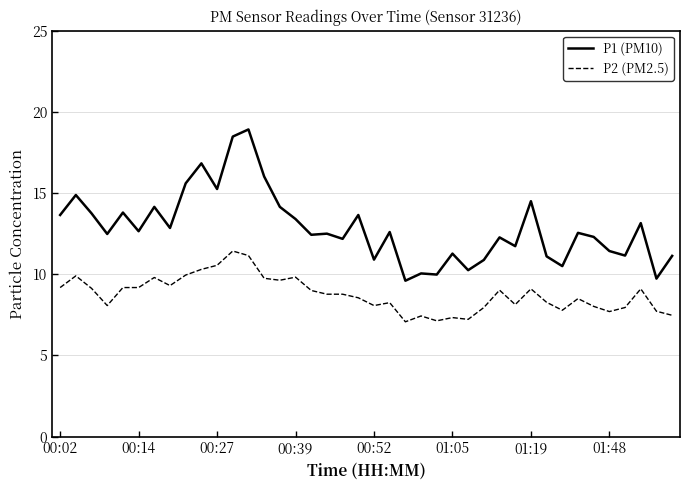

What is the smallest value displayed?

7.1